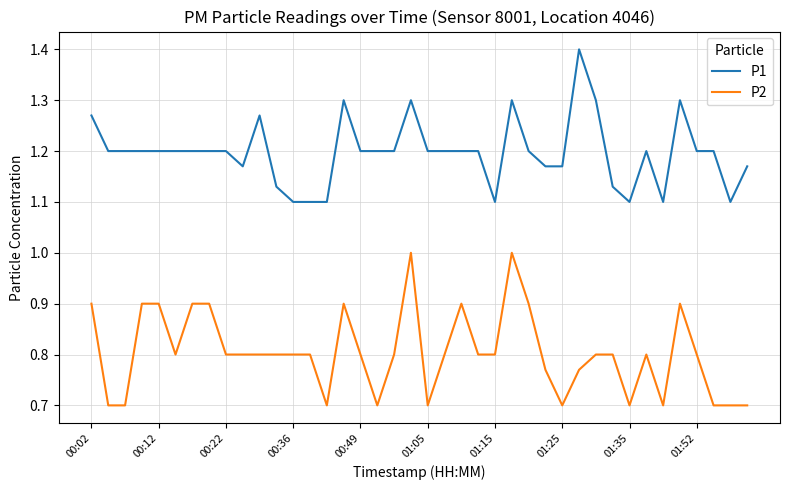

True or false: P2 and P1 intersect in this chart.

False